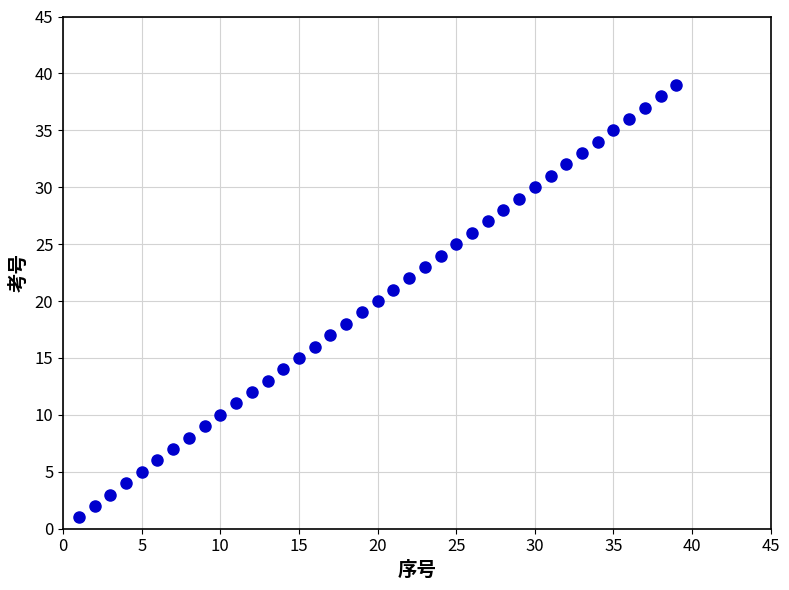

What is the range of Y values (max minus min)?

38